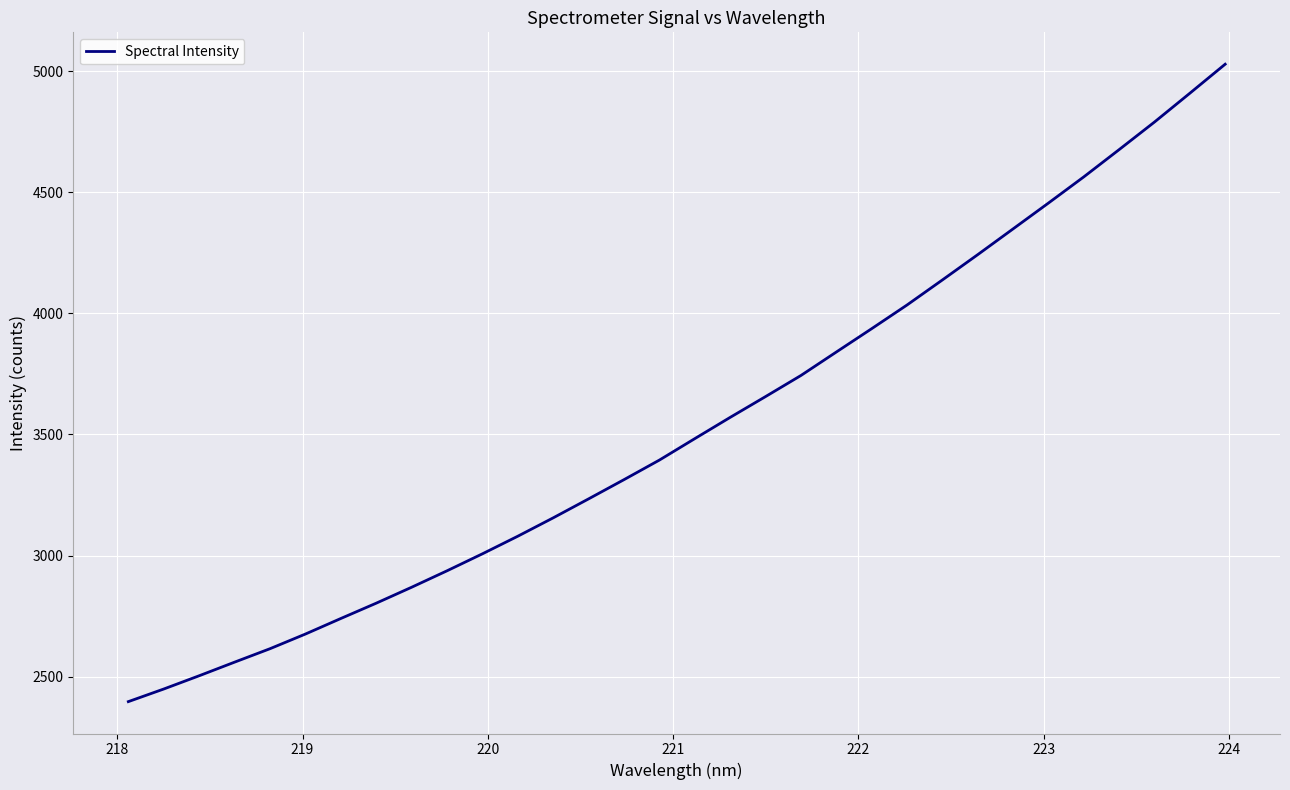

What is the difference between the maximum and minimum values?

2631.0